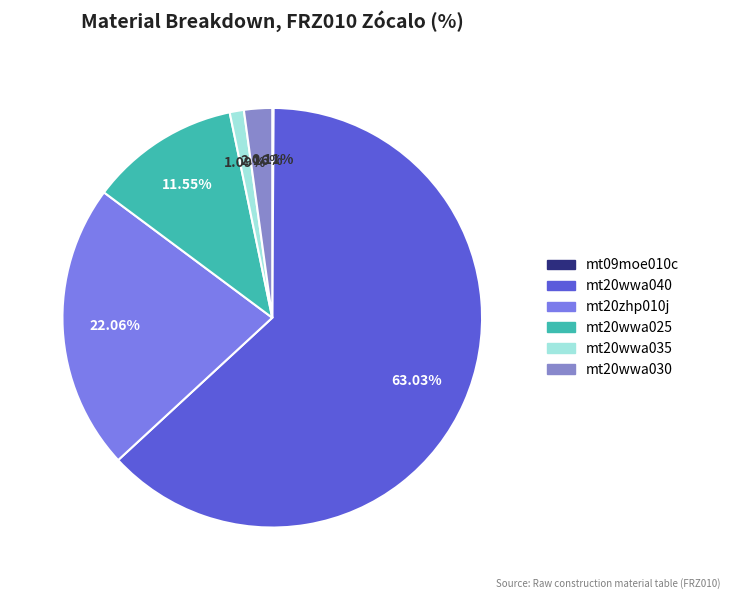

What percentage is the mt20wwa025 slice, to the nearest percent?

12%